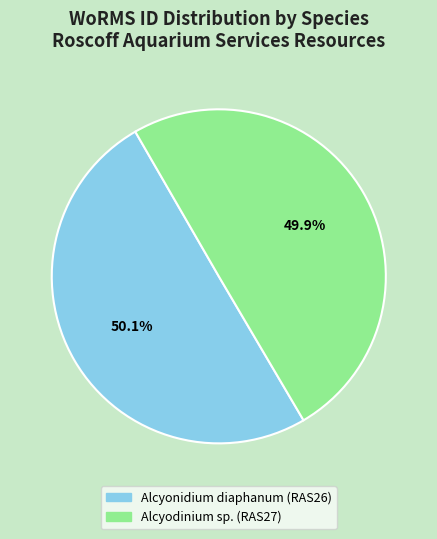

What percentage do Alcyonidium diaphanum (RAS26) and Alcyodinium sp. (RAS27) together represent?

100.0%